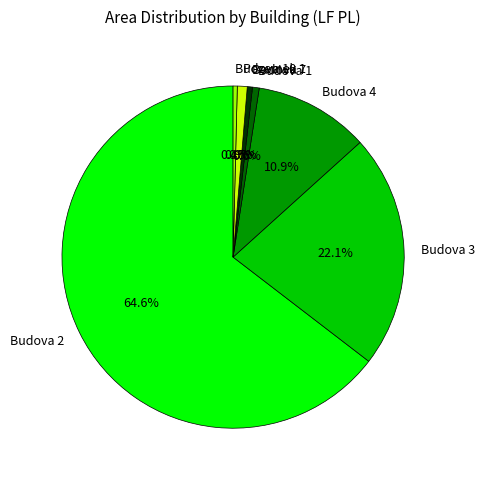

Count the number of slices in the pie.

7